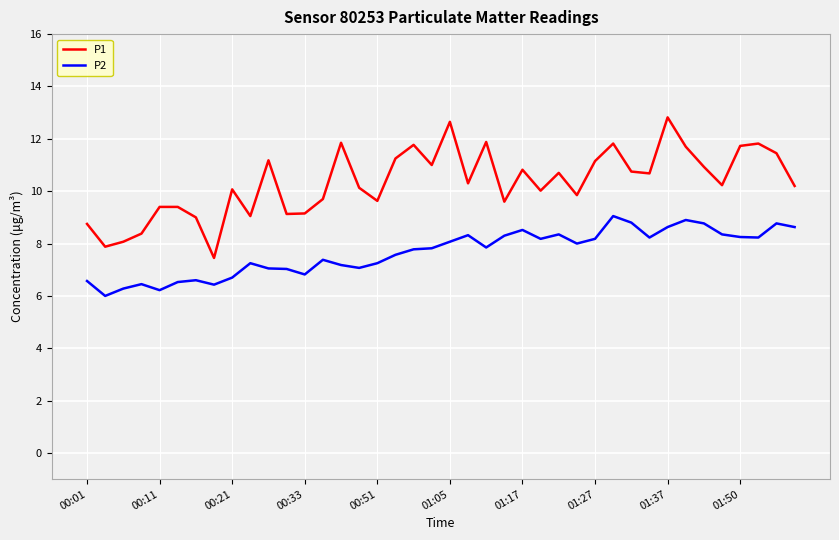

What is the difference between the maximum and minimum values in the P1 series?

5.4